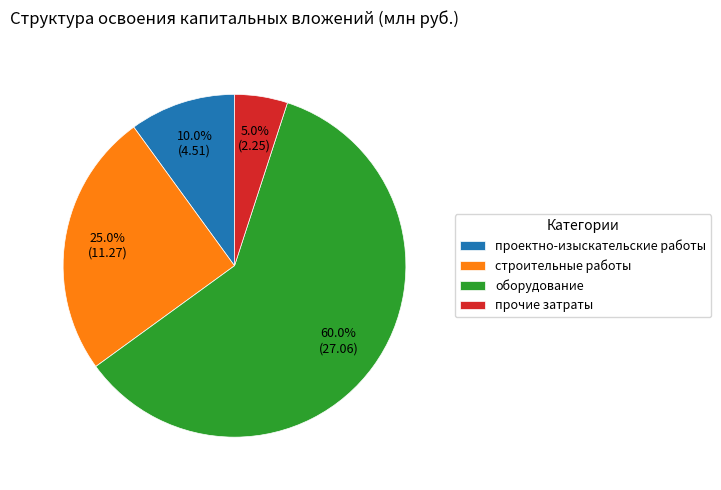

Count the number of slices in the pie.

4